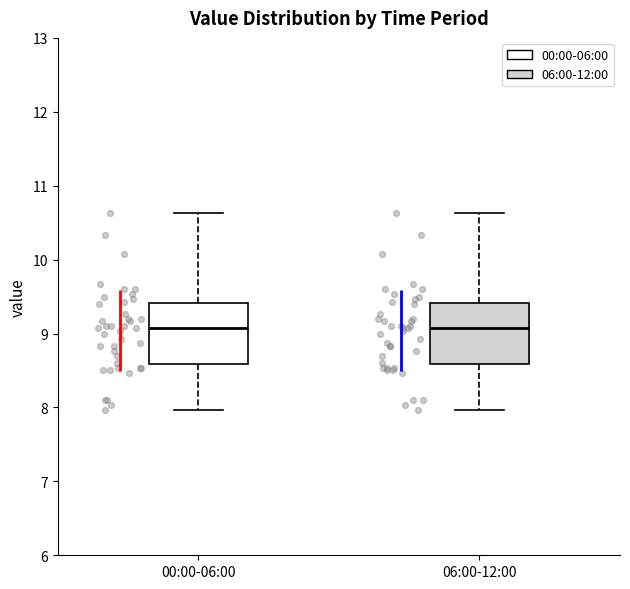

Reading left to right, transcribe this box plot: for each box, give where its median line is, the range the box spans, and where its two whiskers end, as read against the y-axis. The values are not printed on the chart, so give them approximately, as read against the axis.

00:00-06:00: median 9.1, box 8.6 to 9.4, whiskers 8.0 to 10.6
06:00-12:00: median 9.1, box 8.6 to 9.4, whiskers 8.0 to 10.6